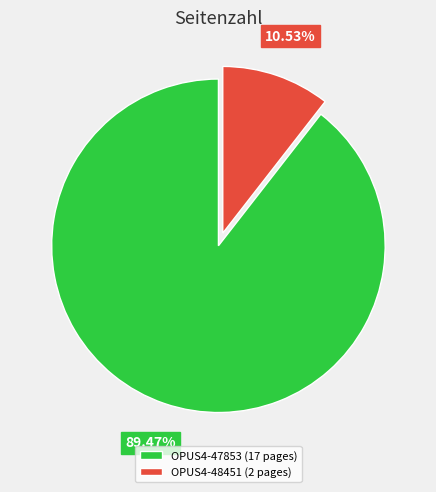

What is the total percentage of OPUS4-48451 and OPUS4-47853?

100.0%